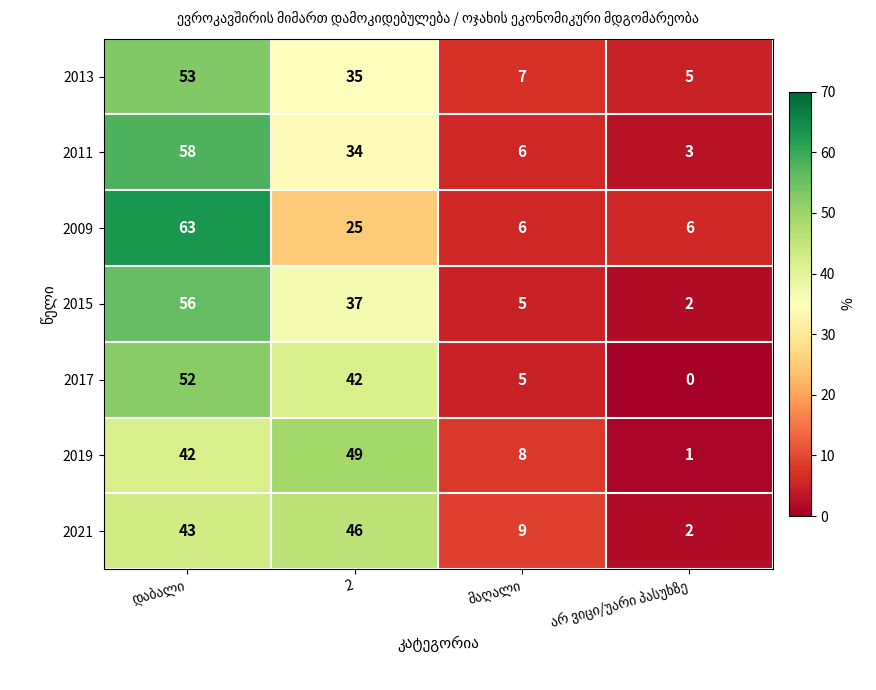

Reading left to right, what are all the values shown in this chart?

2013: დაბალი=53	2=35	მაღალი=7	არ ვიცი/უარი პასუხზე=5
2011: დაბალი=58	2=34	მაღალი=6	არ ვიცი/უარი პასუხზე=3
2009: დაბალი=63	2=25	მაღალი=6	არ ვიცი/უარი პასუხზე=6
2015: დაბალი=56	2=37	მაღალი=5	არ ვიცი/უარი პასუხზე=2
2017: დაბალი=52	2=42	მაღალი=5	არ ვიცი/უარი პასუხზე=0
2019: დაბალი=42	2=49	მაღალი=8	არ ვიცი/უარი პასუხზე=1
2021: დაბალი=43	2=46	მაღალი=9	არ ვიცი/უარი პასუხზე=2